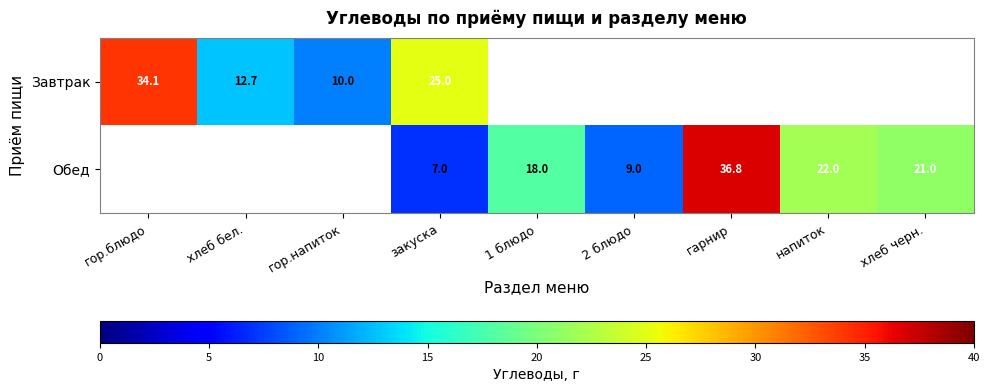

At закуска, list the series in order from smallest to largest.

Обед, Завтрак